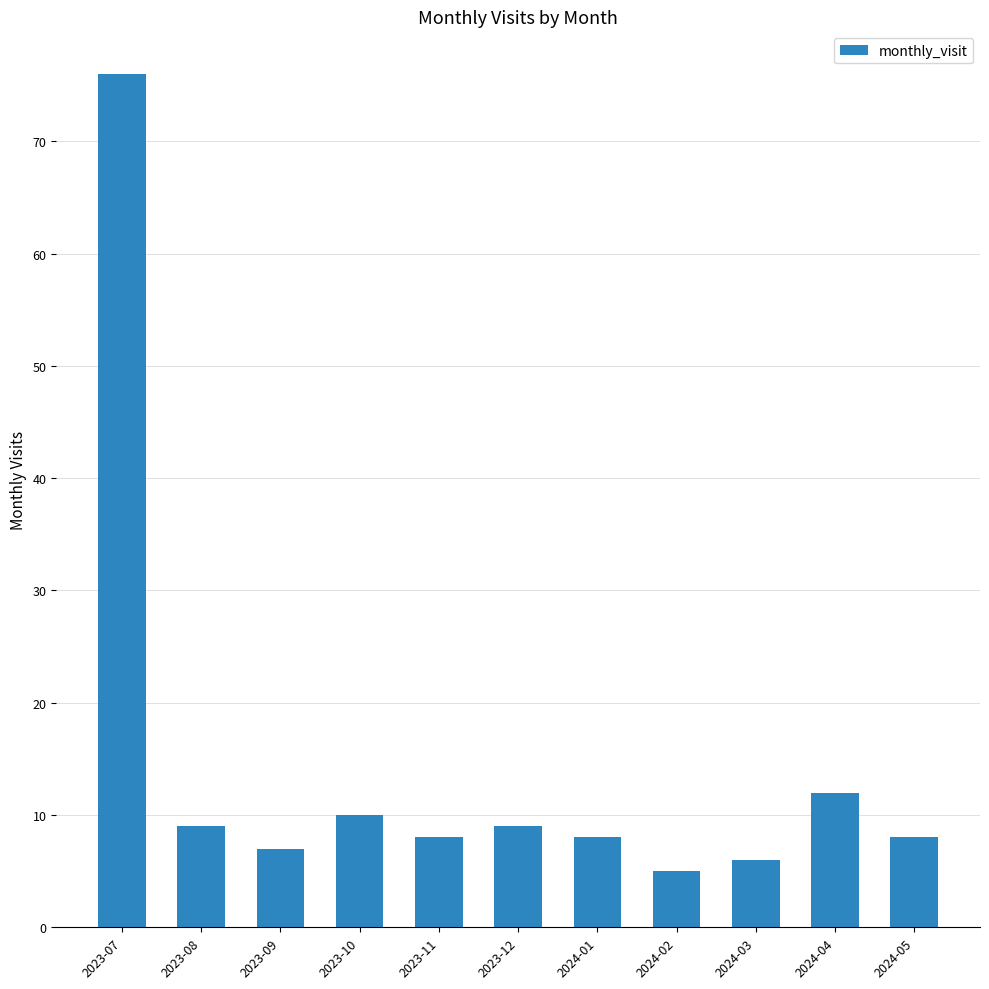

What is the average value?

14